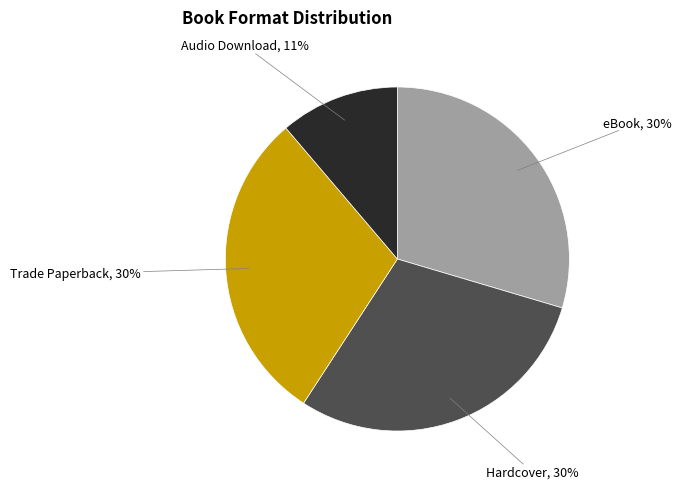

Is Trade Paperback the majority of the pie?

No